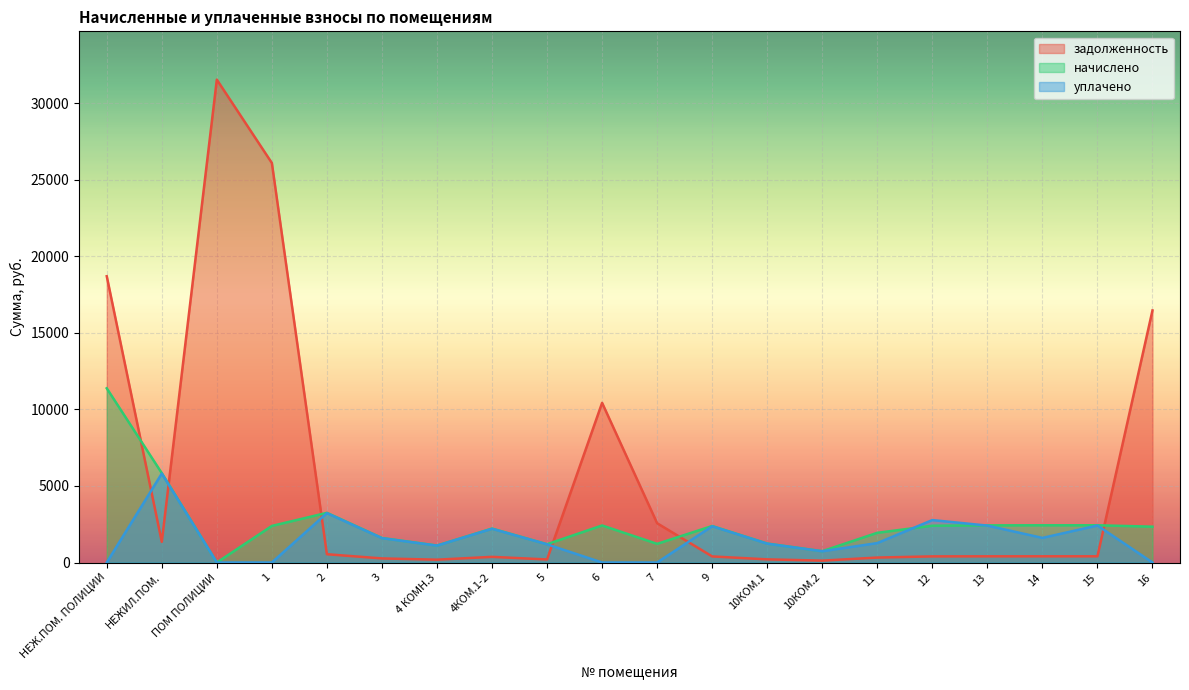

Which category has the lowest value in the уплачено series?

НЕЖ.ПОМ. ПОЛИЦИИ